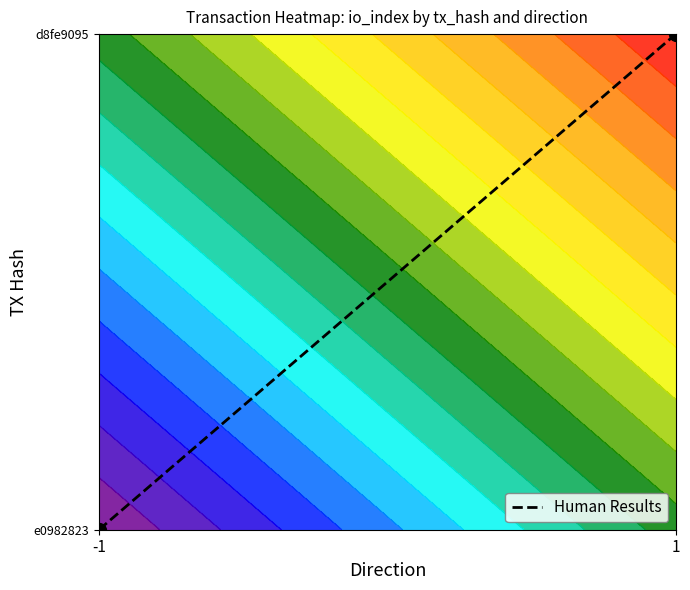

Is it true that the value at -1 is 0?

True